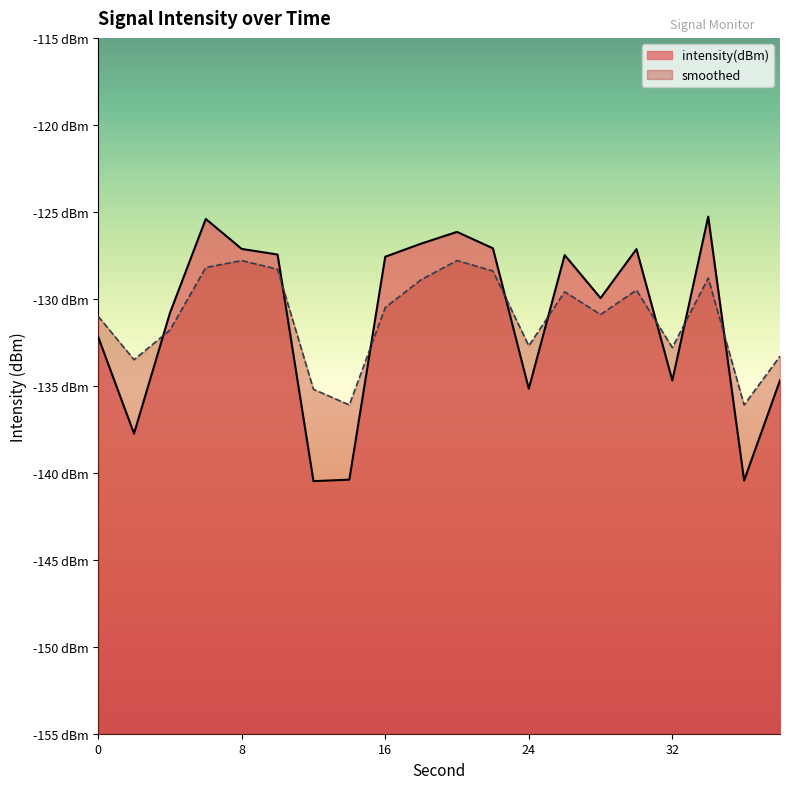

What is the total value across all series at 12?

-275.7